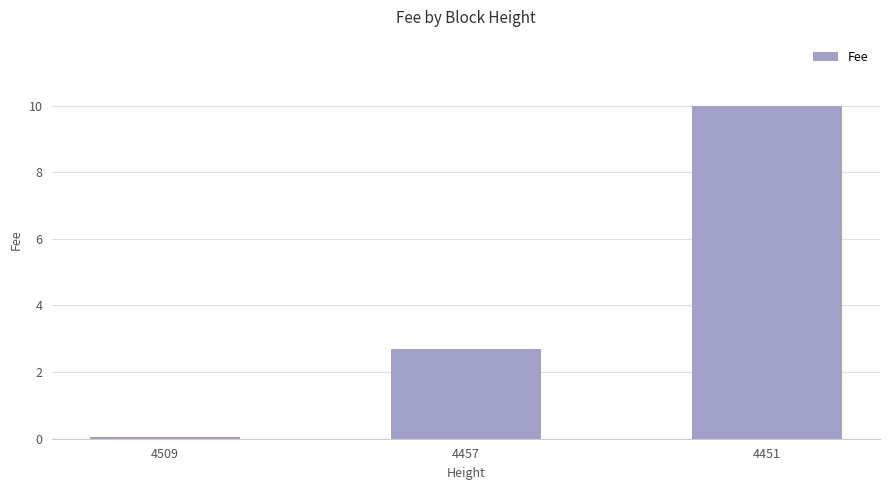

List the labels in order of value, smallest first.

4509, 4457, 4451